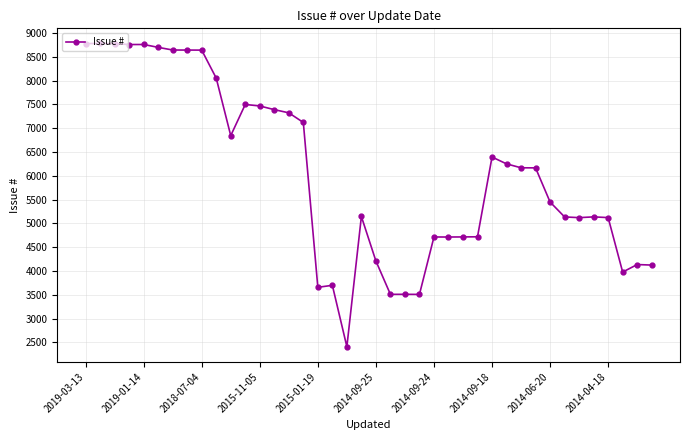

What is the maximum value shown in the chart?

8778